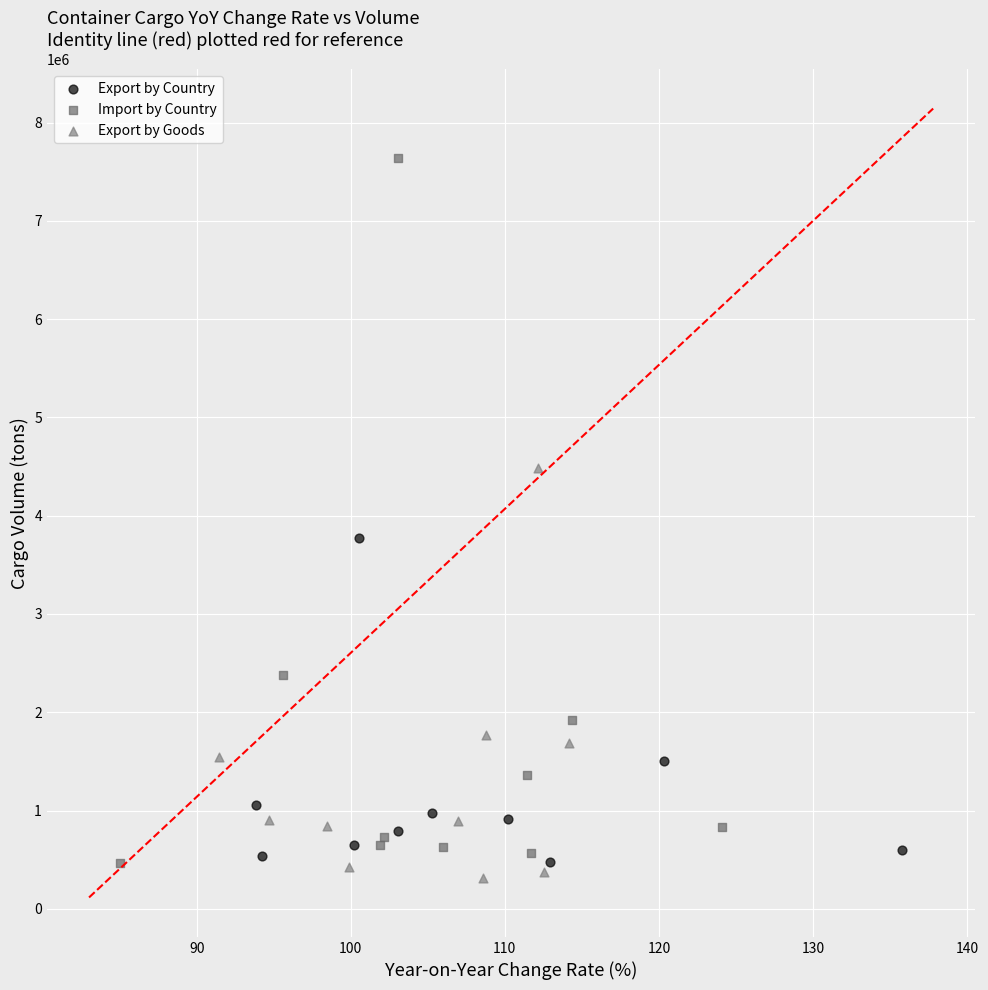

Which series has the largest Y range (max minus min)?

Import by Country